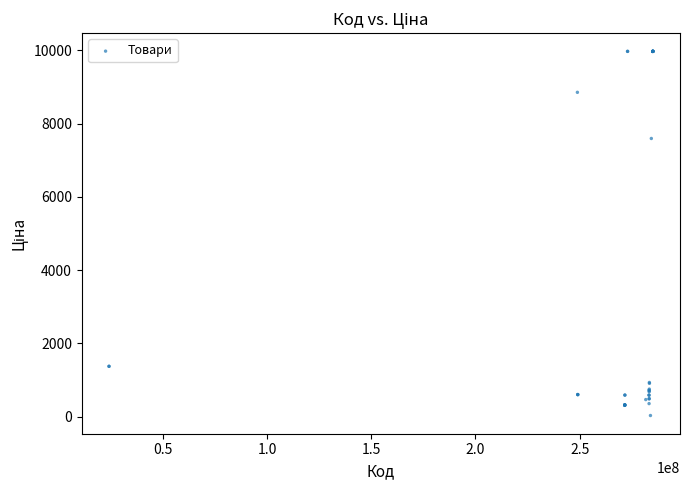

What Y value in the scatter plot is closest to 5003?

7596.5